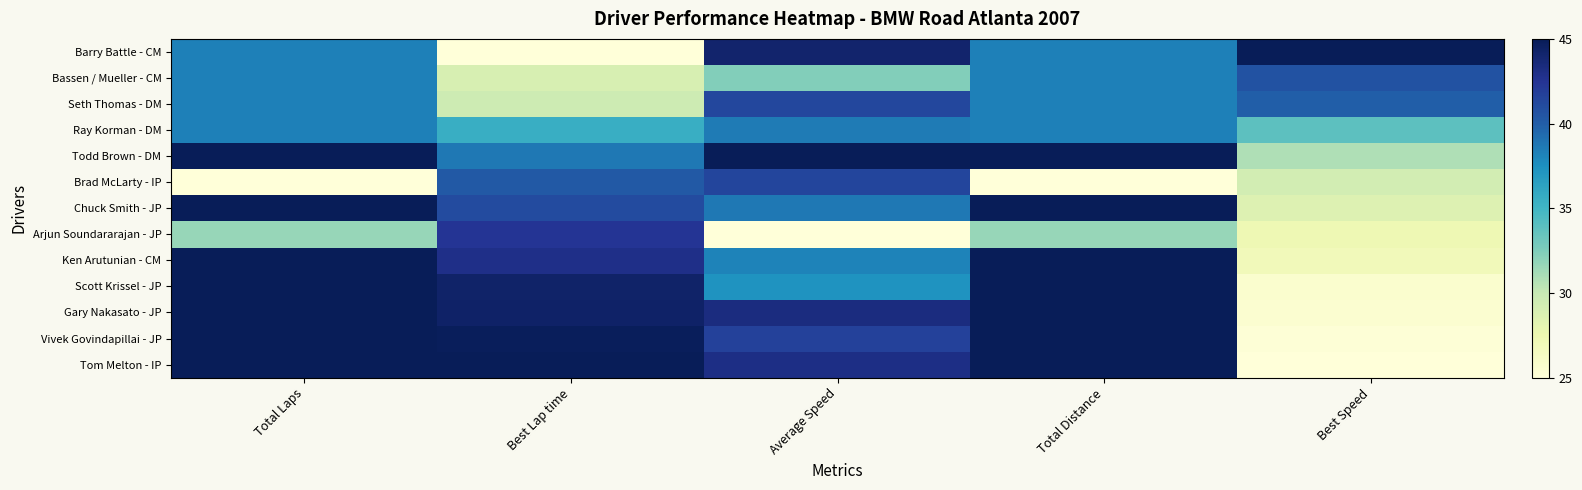

What is the difference between the highest and lowest values at Average Speed?

20.0